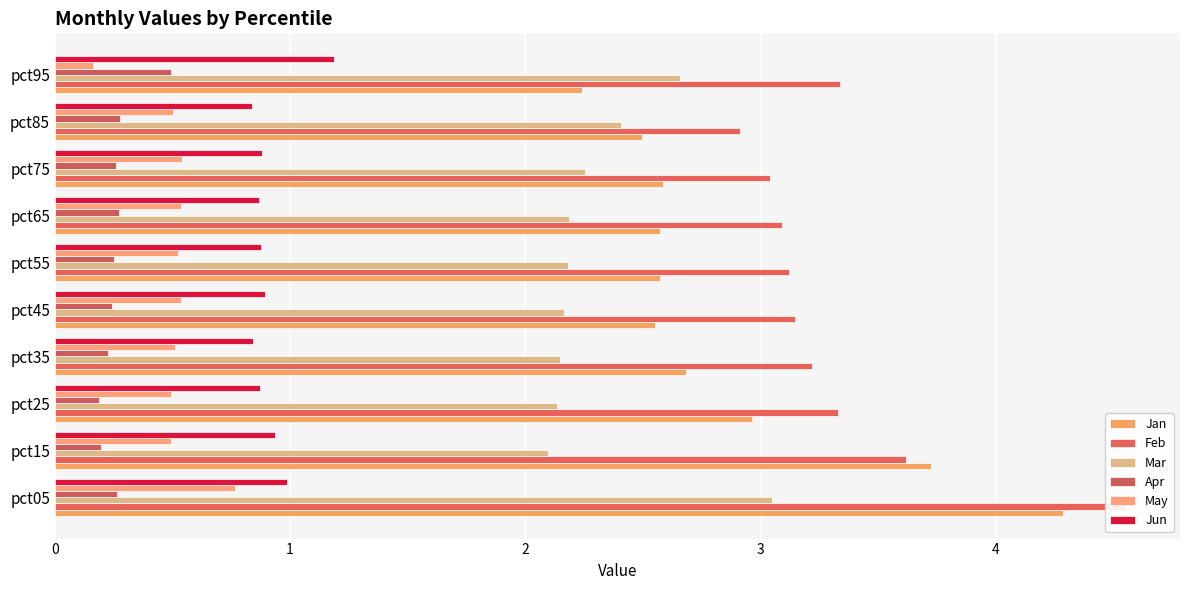

Is it true that Jun equals 1.2 at pct25?

False